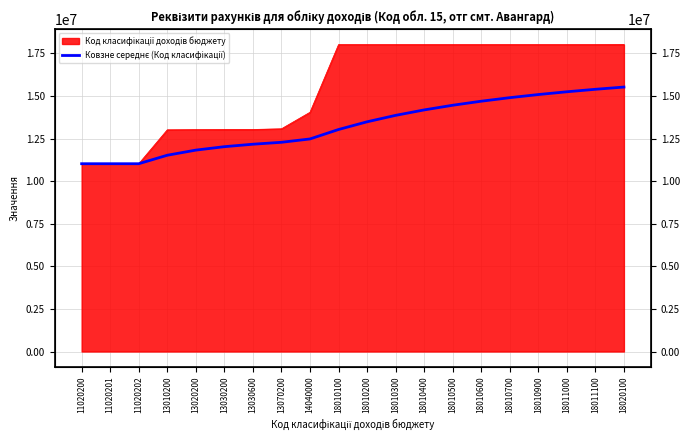

At which category does the chart reach its peak across all series?

18020100